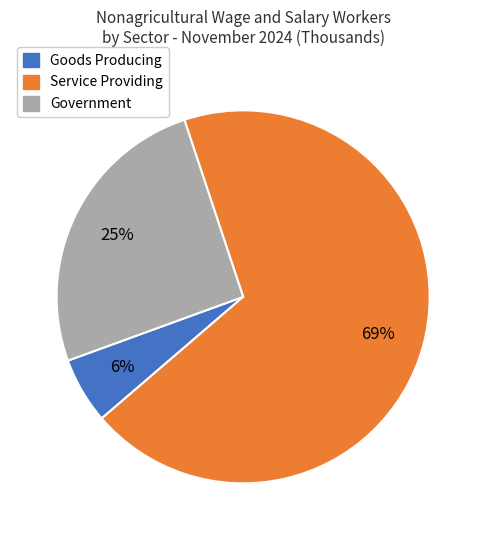

The Government slice represents 25% of the pie. True or false?

True